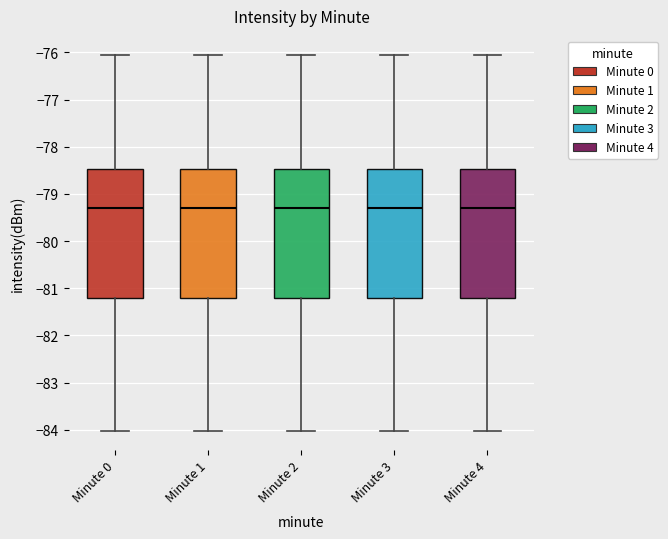

Where does the upper whisker of the box for Minute 3 end on the y-axis? The values are not printed on the chart, so give them approximately, as read against the axis.

-76.0